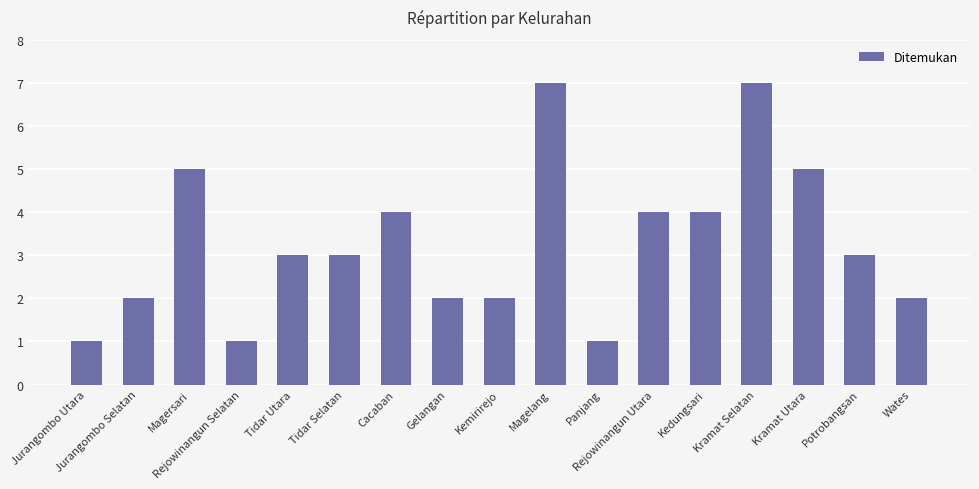

What is the value of the 10th bar from the left?

7